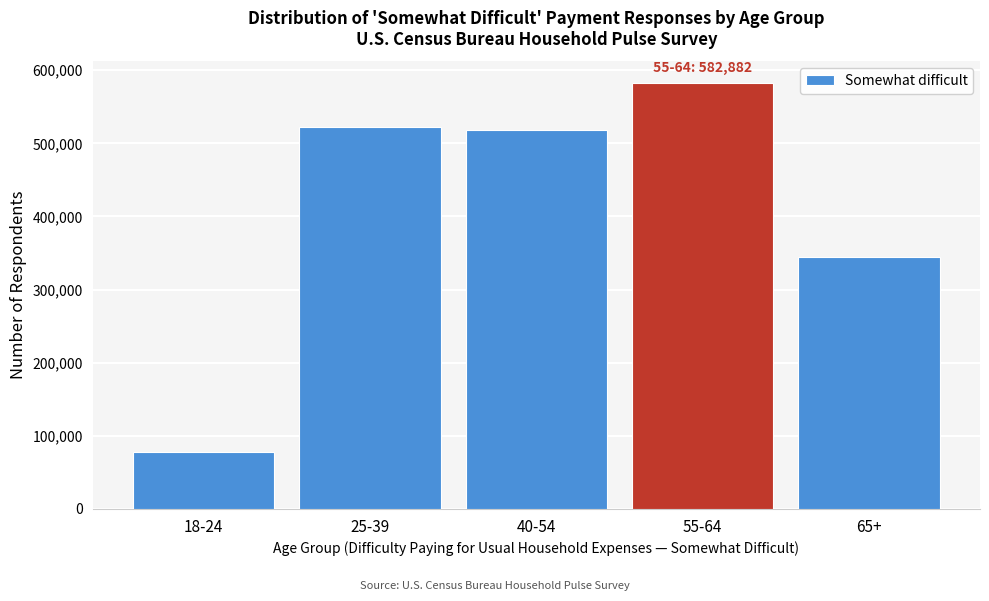

Reading right to left, list all the values displayed in this chart.

65+=344559	55-64=582882	40-54=518959	25-39=522859	18-24=77734